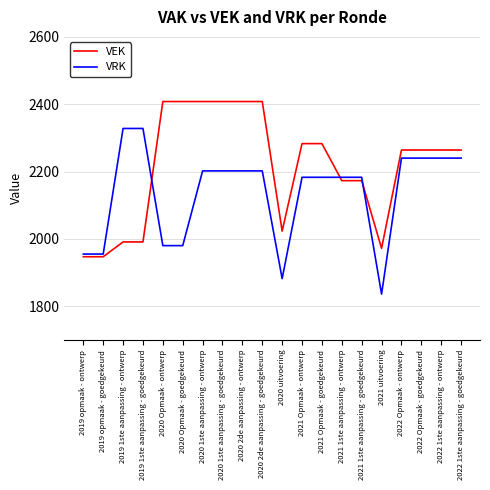

What are all the series names shown in the legend?

VEK, VRK